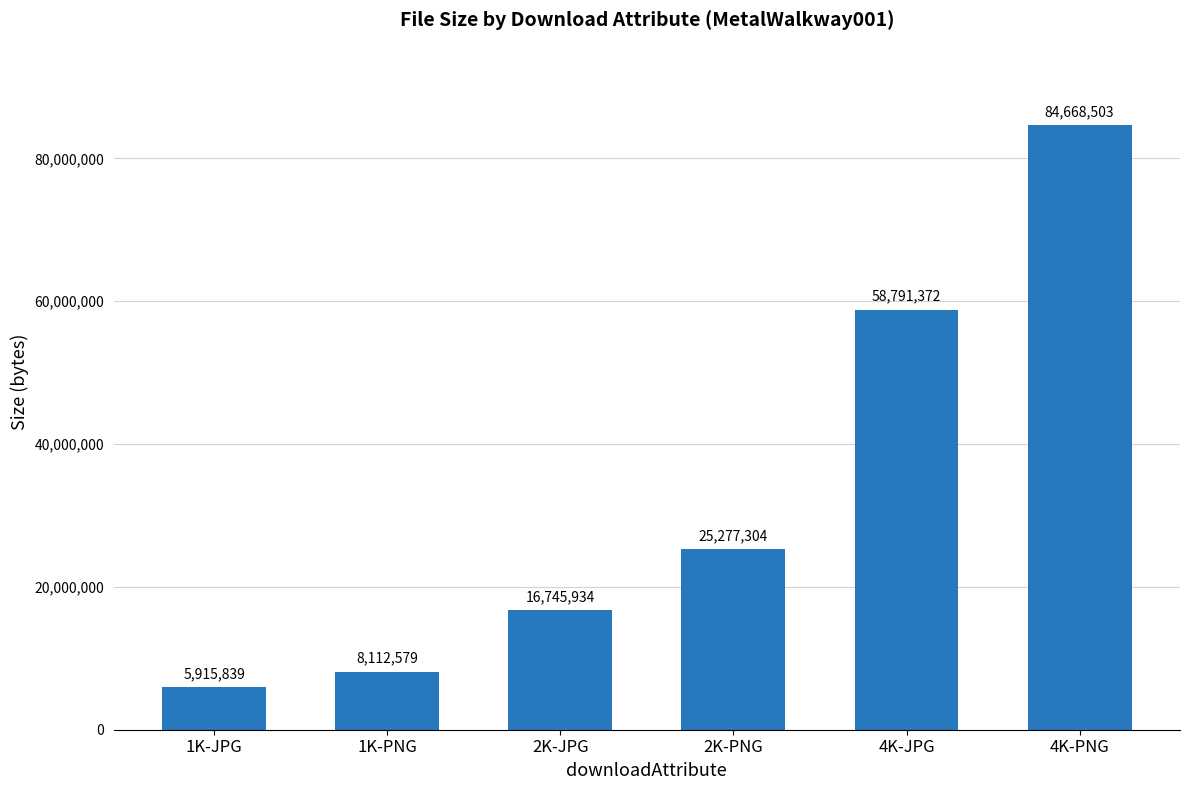

True or false: the data shows 8112579 at 1K-PNG.

True